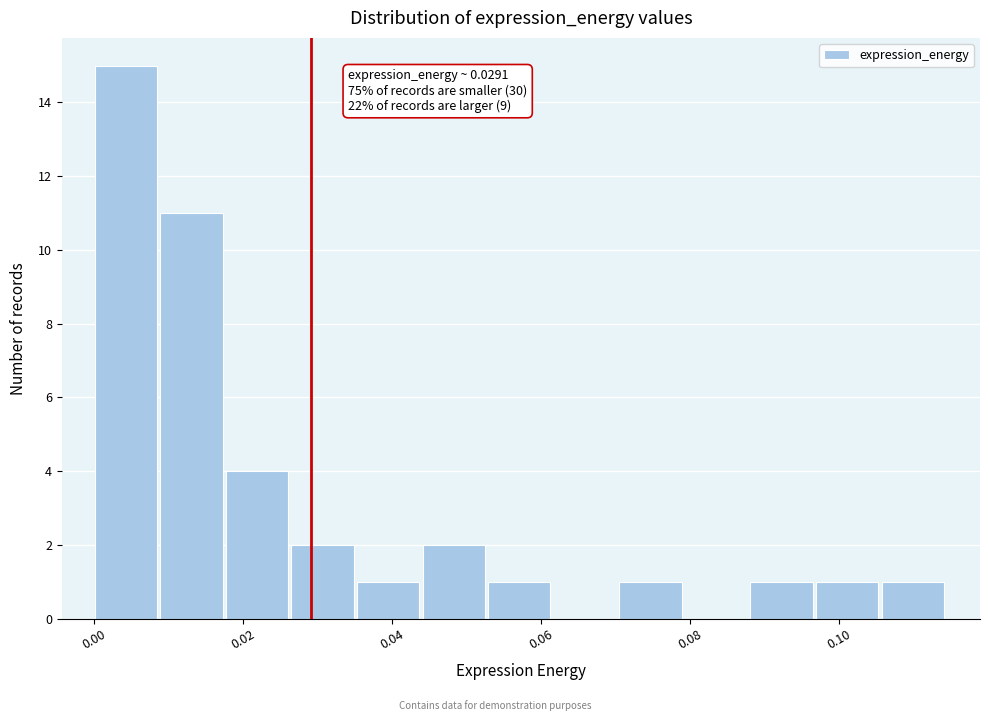

Over which range of the x-axis is the bar tallest?

0.000 to 0.008